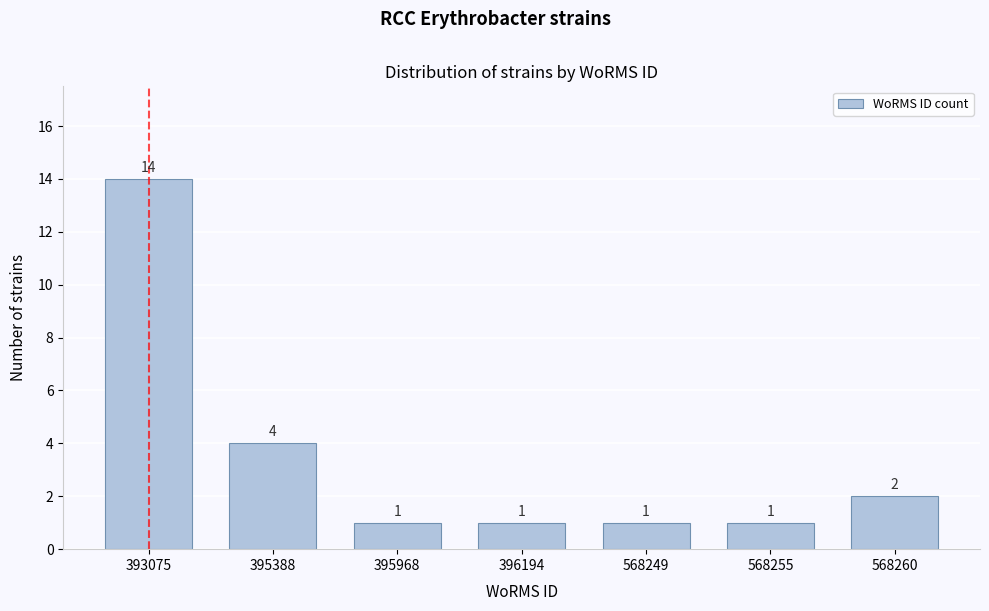

Reading left to right, list all the values displayed in this chart.

14	4	1	1	1	1	2